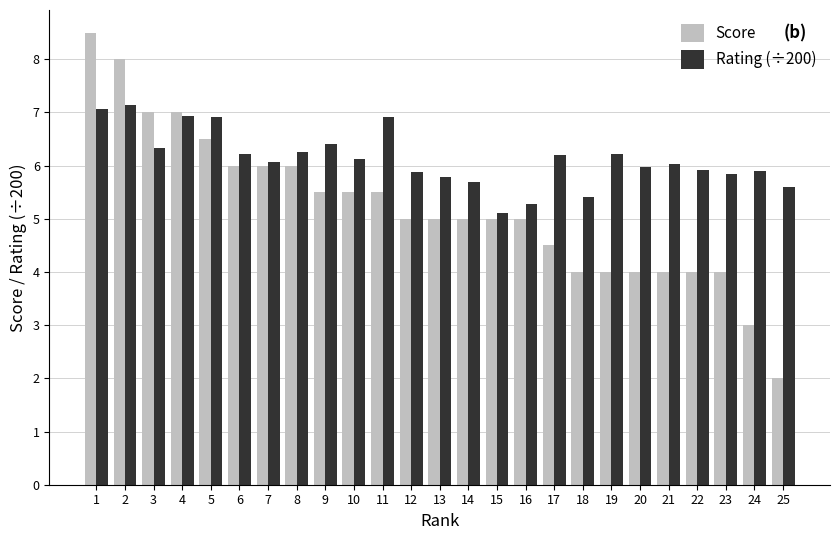

Is the value of Score at 7 greater than the value of Rating (÷200) at 12?

Yes